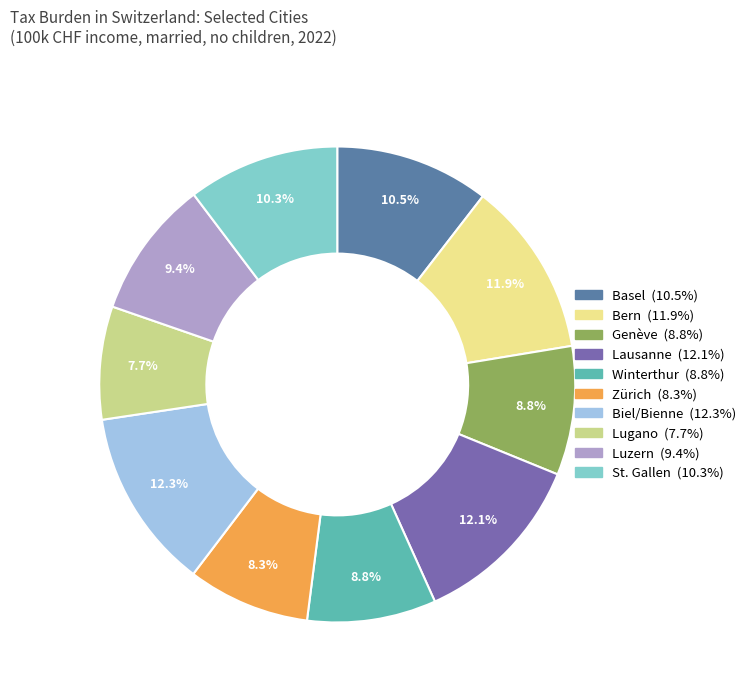

True or false: Genève accounts for 9% of the total.

True